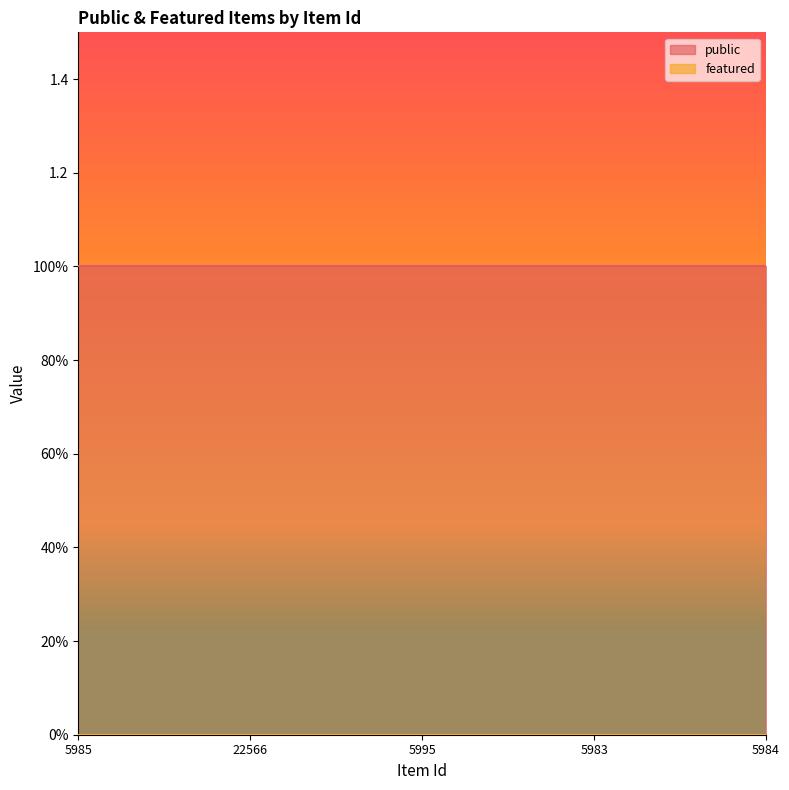

True or false: featured has more than 0 interior local peaks.

False